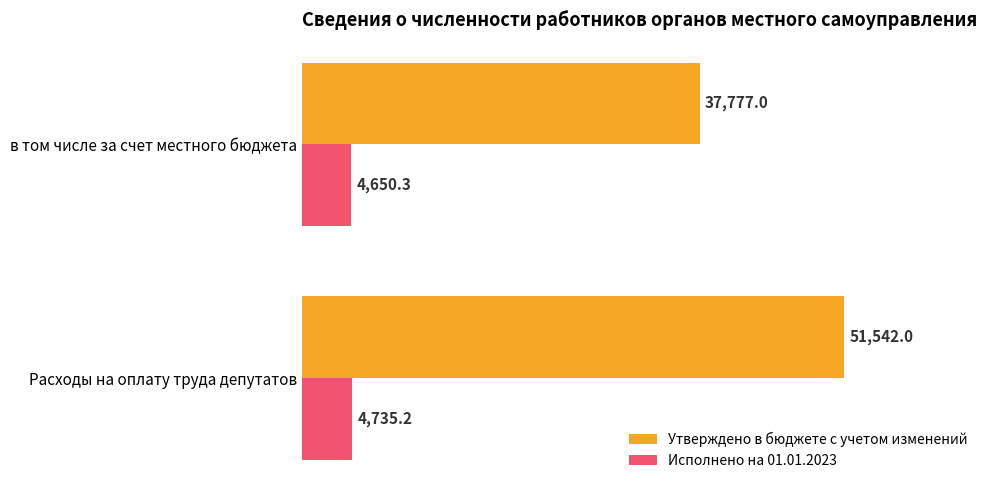

What is the average value of the Исполнено на 01.01.2023 series?

4692.8